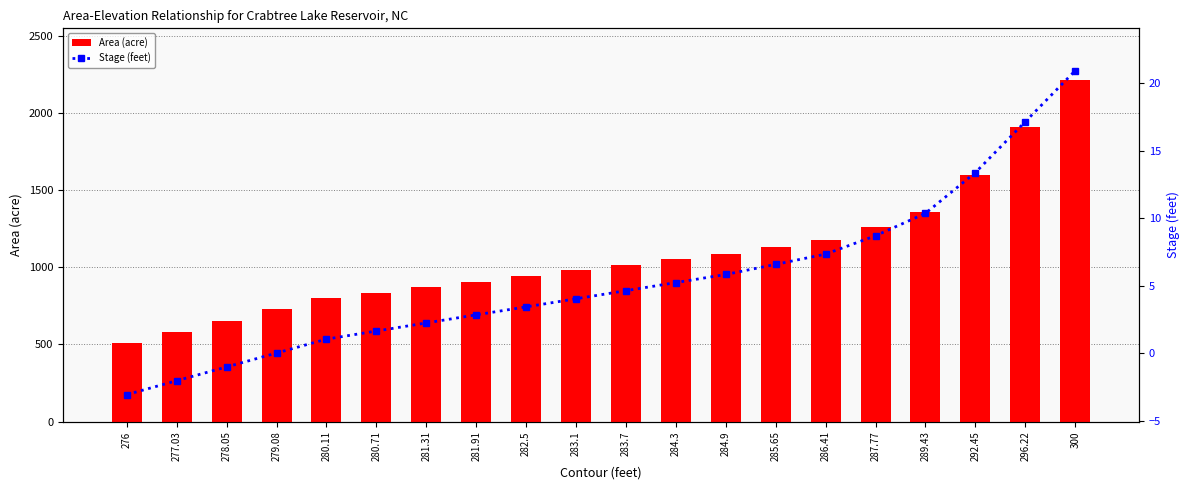

At 286.41, list the series in order from smallest to largest.

Stage (feet), Area (acre)